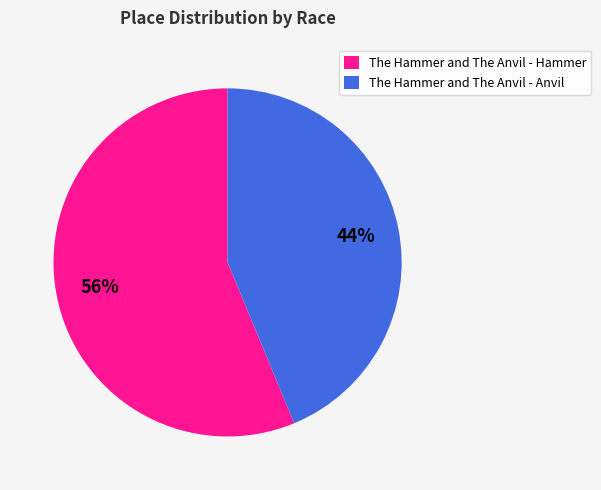

Rank the categories by value from lowest to highest.

The Hammer and The Anvil - Anvil, The Hammer and The Anvil - Hammer